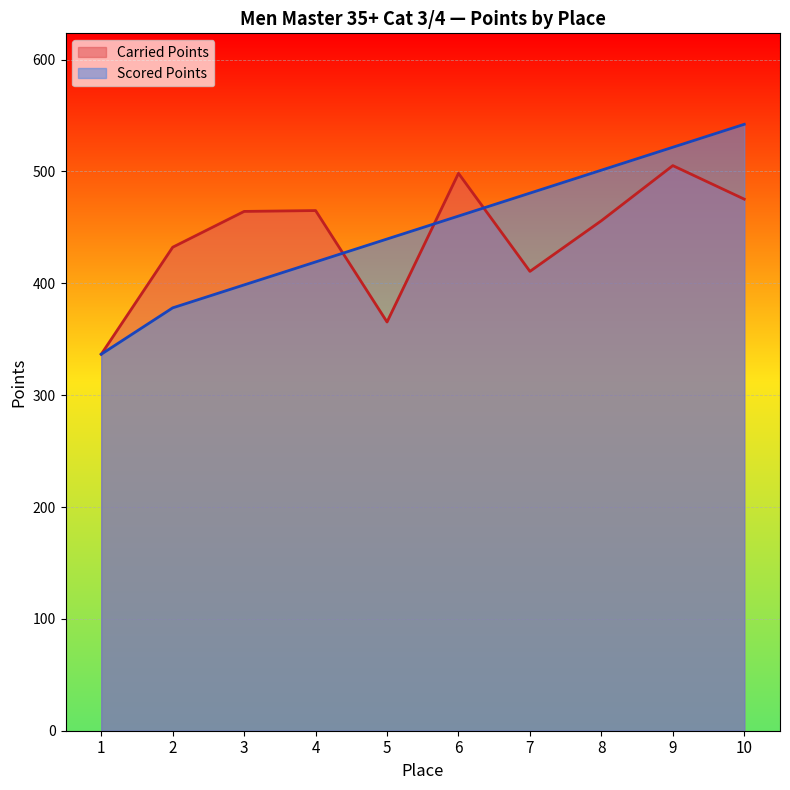

At which category is the sum across all series the highest?

9